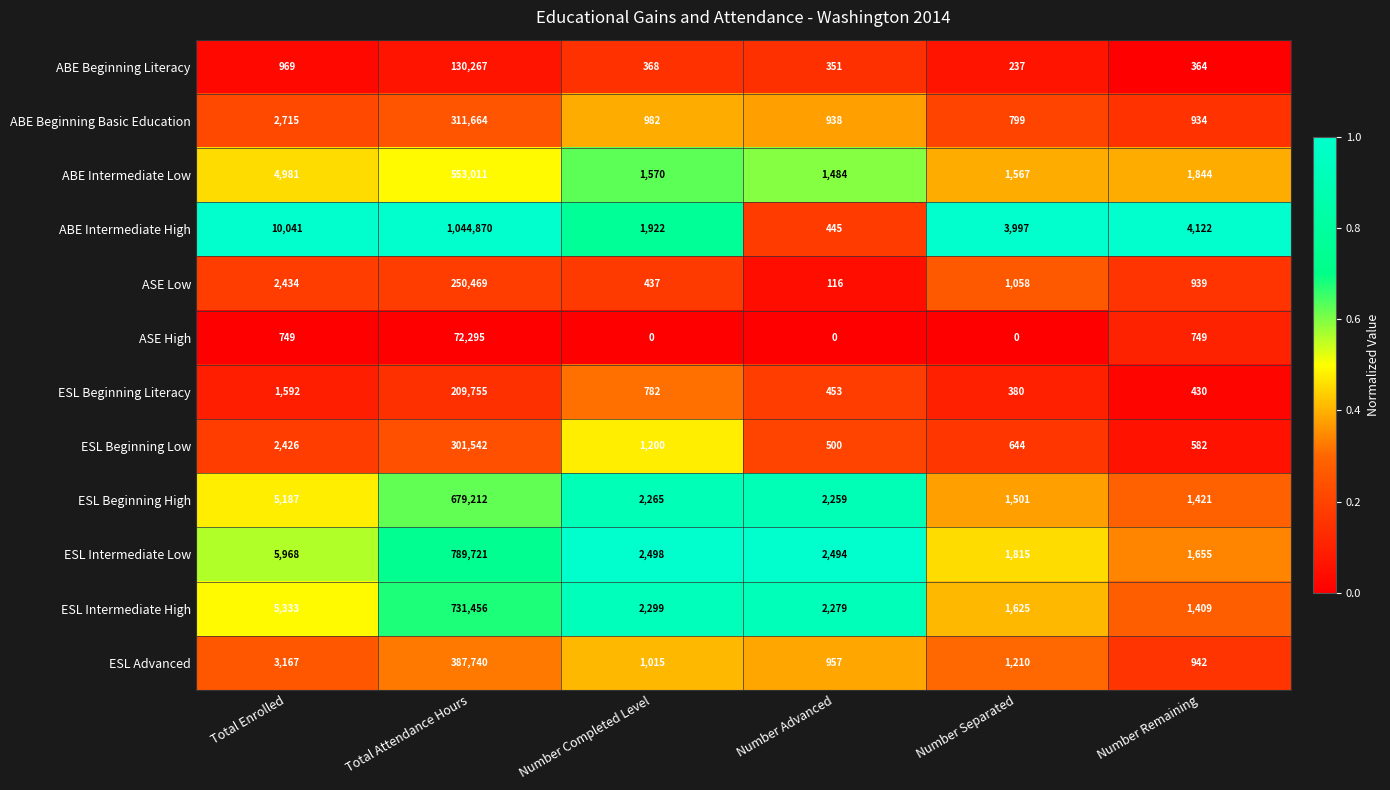

Which label corresponds to the largest value in the chart?

Total Attendance Hours